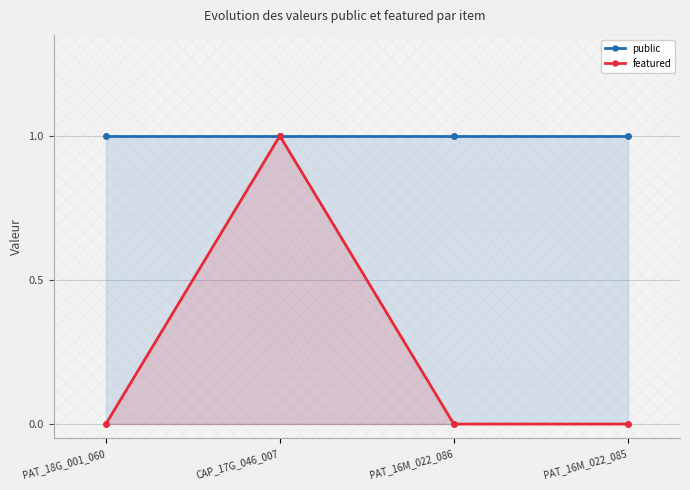

What is the difference between the maximum and second lowest values in the featured series?

1